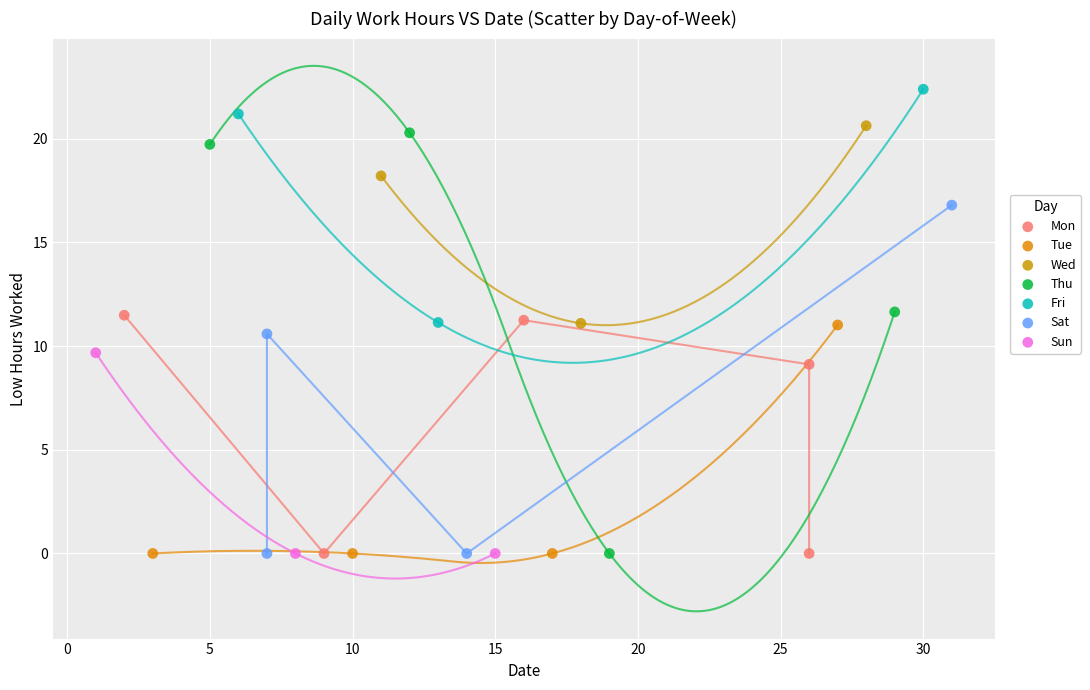

Which series contains the highest Y value?

Fri